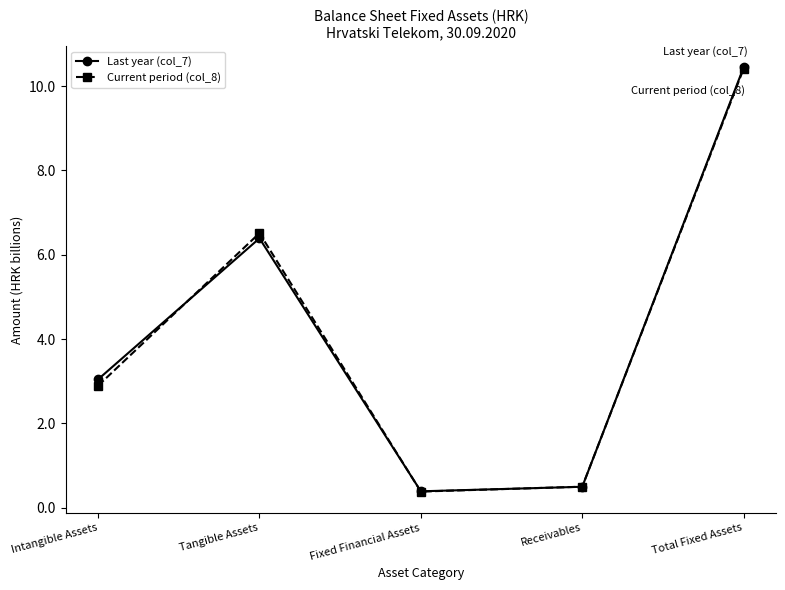

Is it true that Current period (col_8) equals 3.6 at Total Fixed Assets?

False